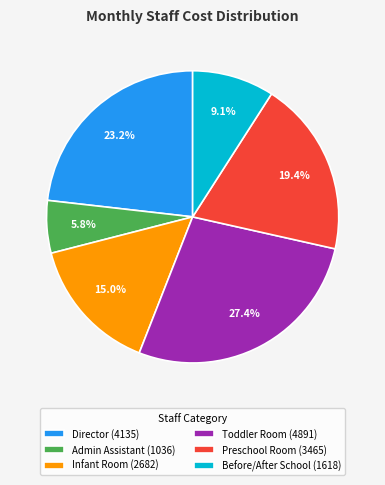

Count the number of slices in the pie.

6